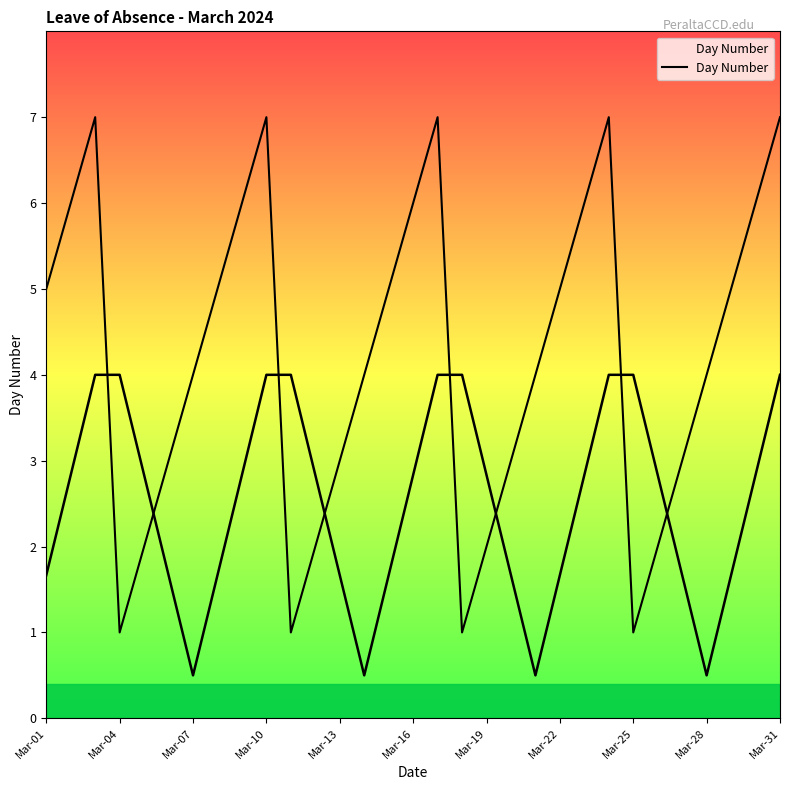

What is the value of the 4th point from the left?

1